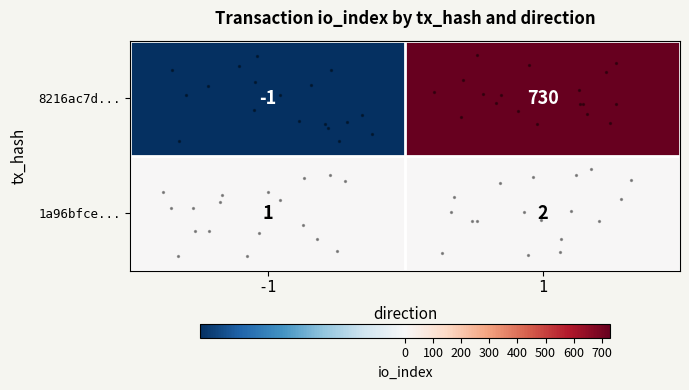

Rank the series at -1 from lowest to highest value.

8216ac7d..., 1a96bfce...